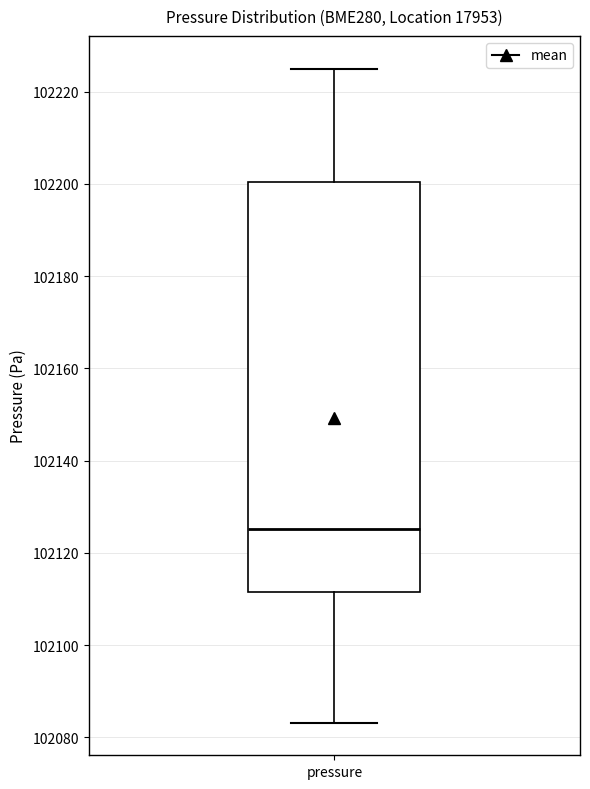

Read this box plot against the y-axis: the position of the median line, the range covered by the box, and the ends of both whiskers. The values are not printed on the chart, so give them approximately, as read against the axis.

median 102126, box 102112 to 102200, whiskers 102084 to 102226